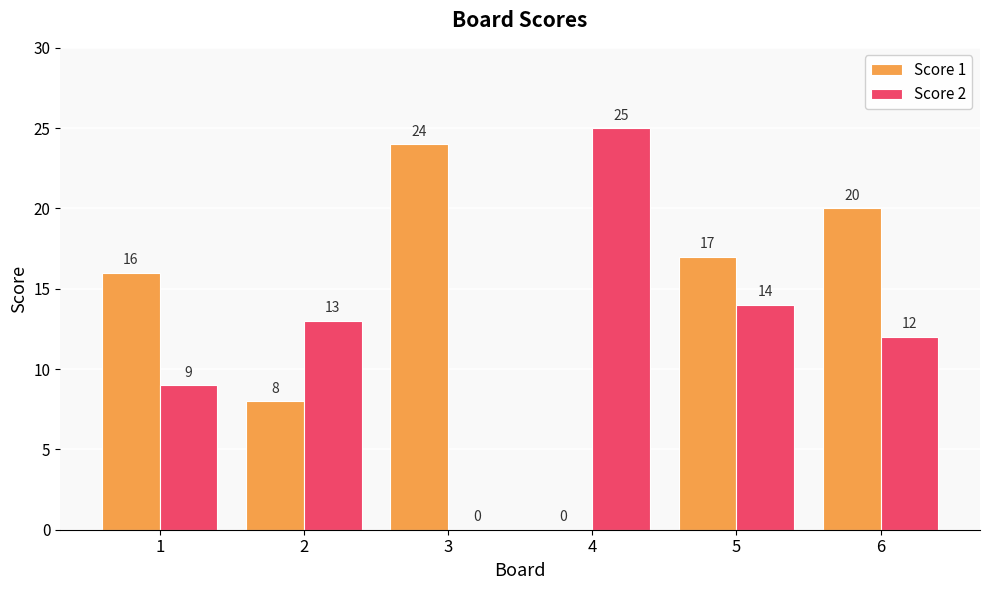

What is the average value of the Score 2 series?

12